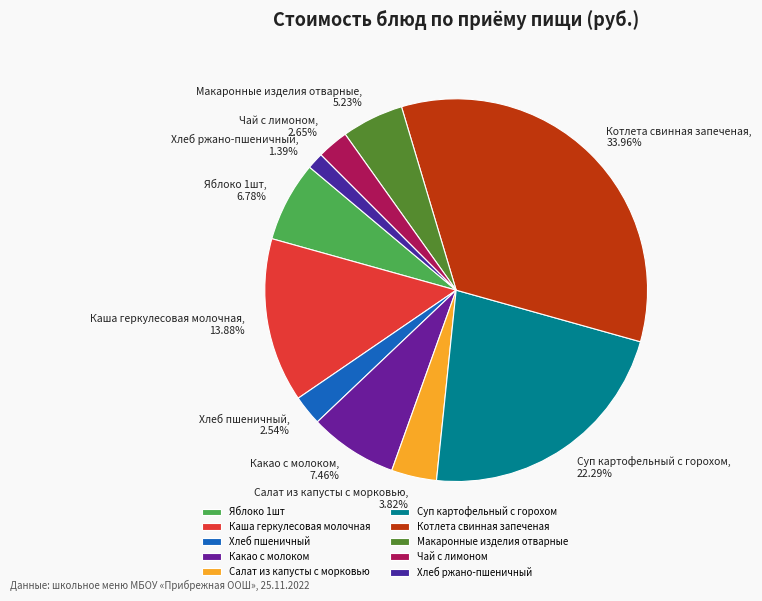

What percentage do Хлеб пшеничный and Какао с молоком together represent?

10.0%